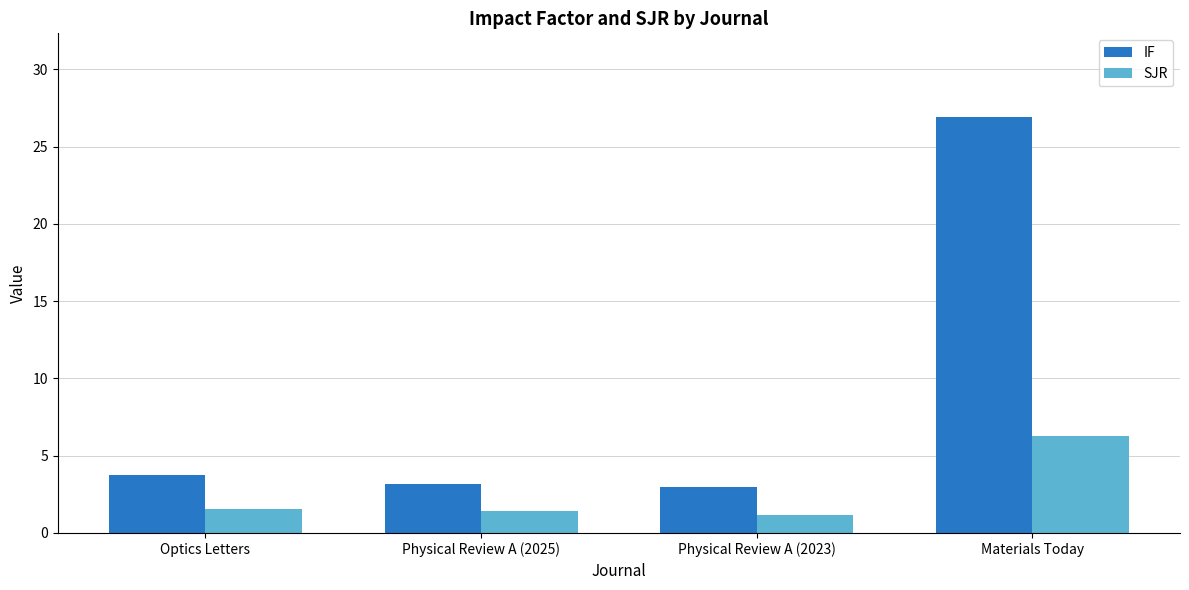

The value of IF at Physical Review A (2025) is 4.3. True or false?

False